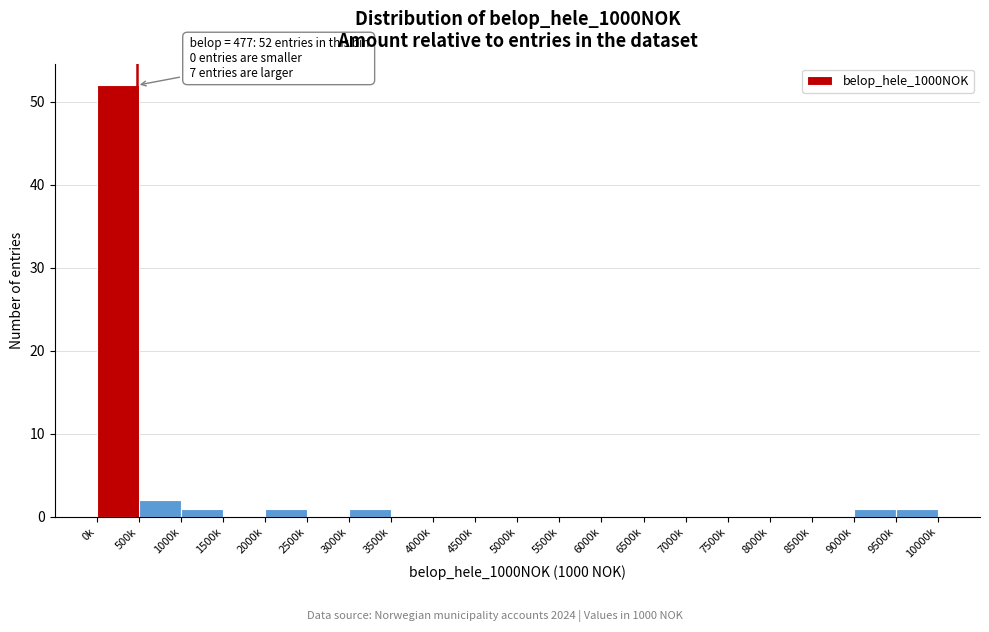

Reading left to right, transcribe all the data shown in this chart.

0k=52	500k=2	1000k=1	1500k=0	2000k=1	2500k=0	3000k=1	3500k=0	4000k=0	4500k=0	5000k=0	5500k=0	6000k=0	6500k=0	7000k=0	7500k=0	8000k=0	8500k=0	9000k=1	9500k=1